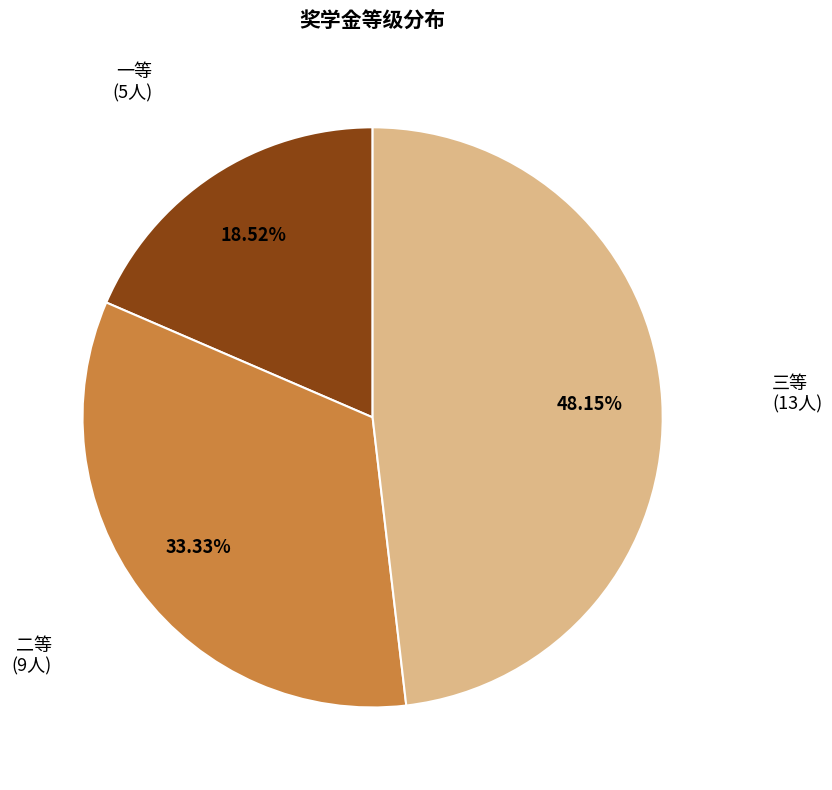

Is there a majority slice in this chart?

No